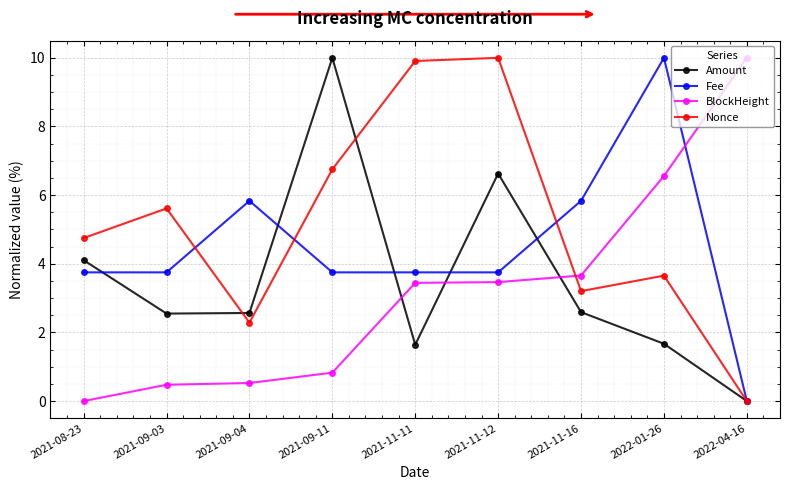

What is the sum of all Nonce values?

46.2